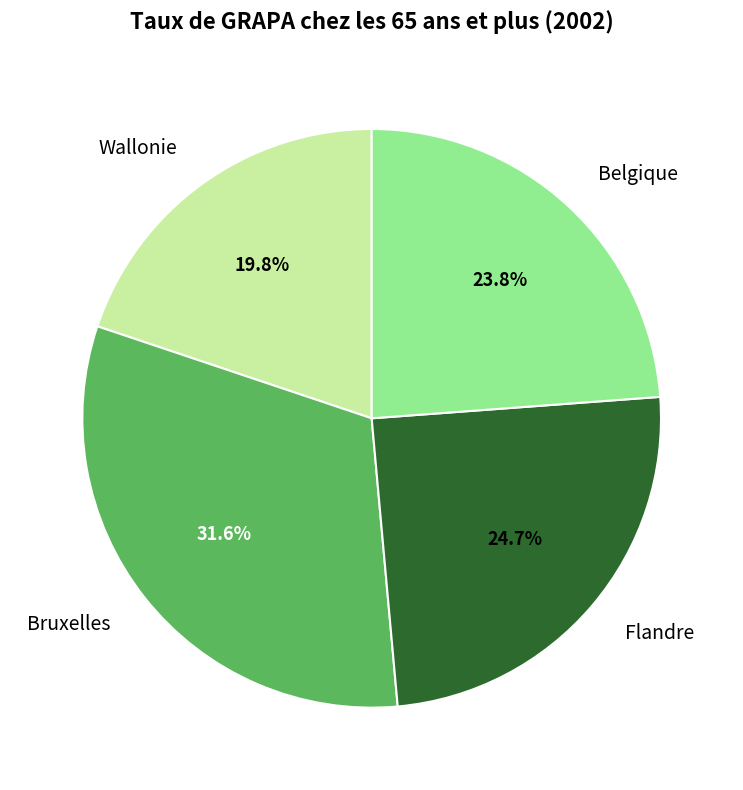

To the nearest percent, what percentage of the pie is Bruxelles?

32%